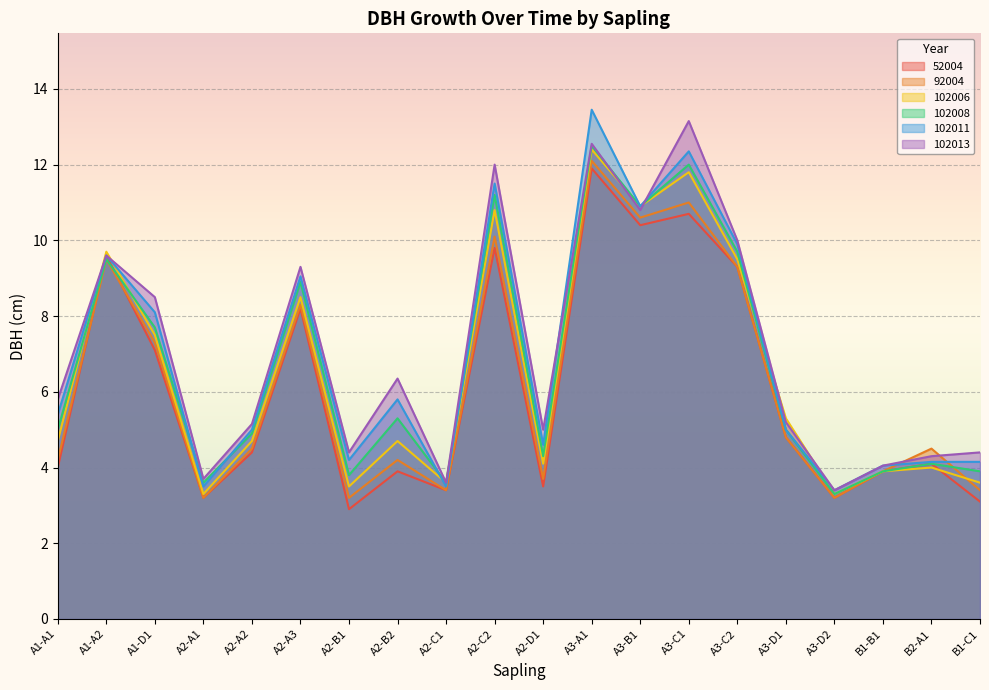

Between A1-A1 and A2-B1, which is larger?

A1-A1